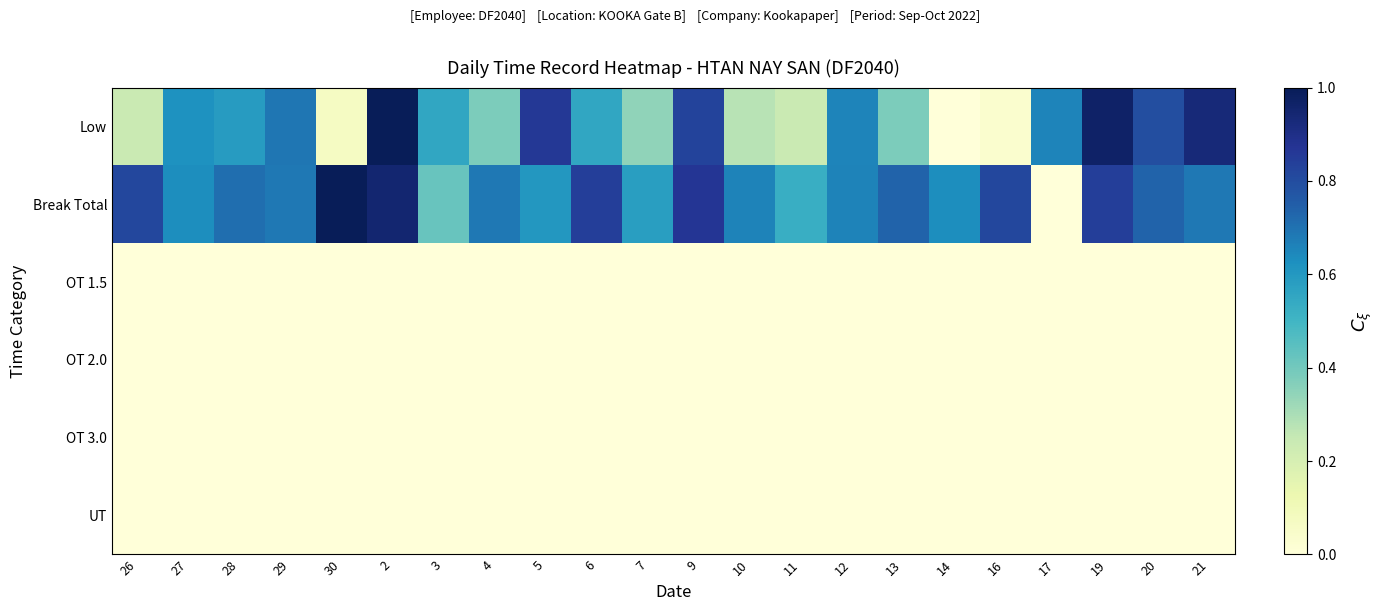

How many data points does each series have?

22